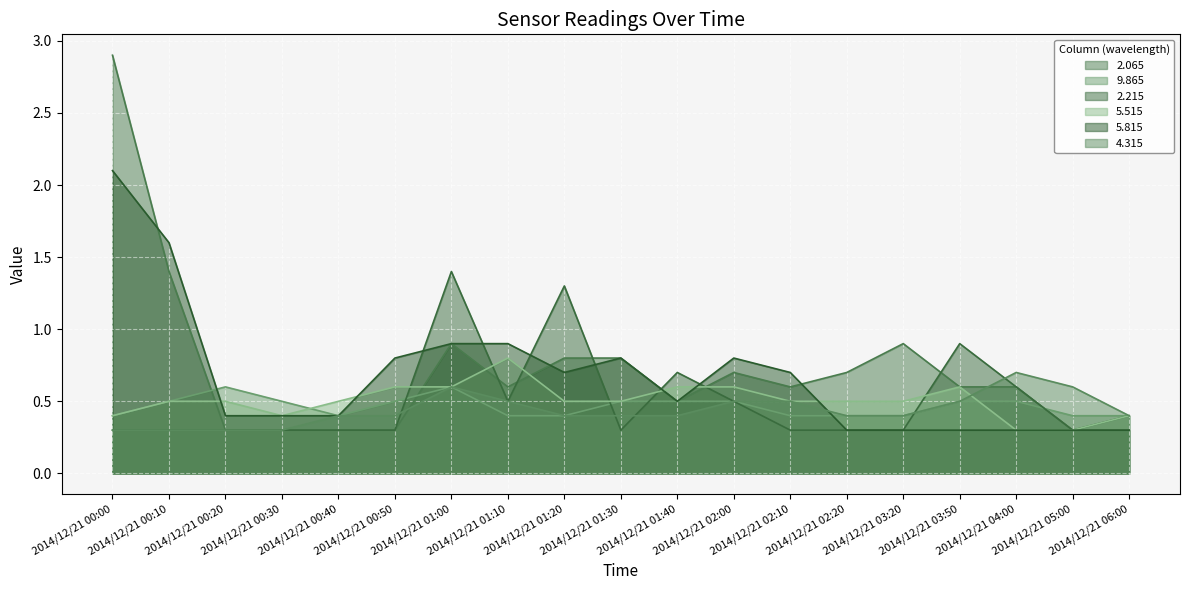

At how many categories does at least one series exceed 2?

1